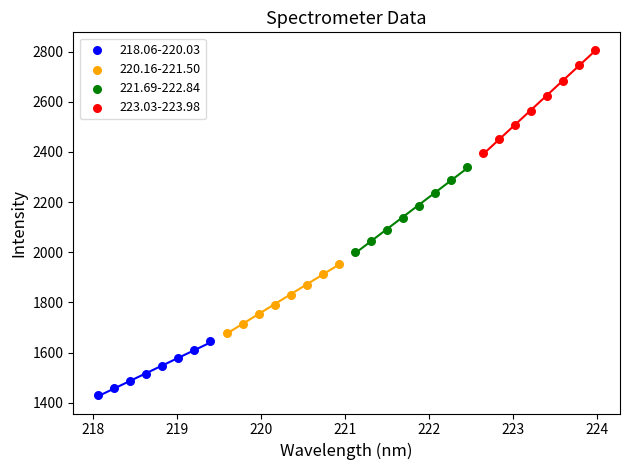

Which series has the widest spread of Y values?

223.03-223.98